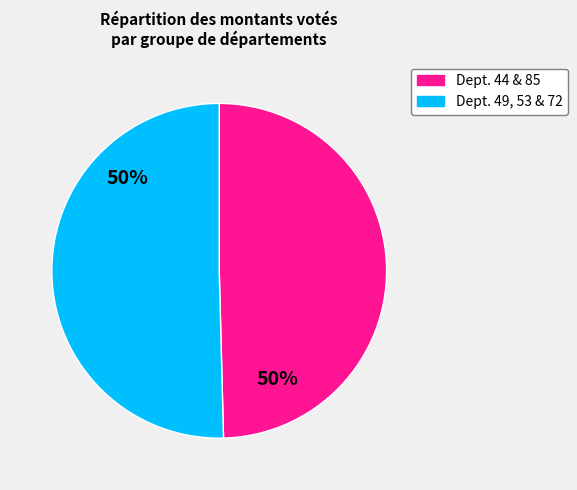

To the nearest percent, what is the average slice percentage?

50%